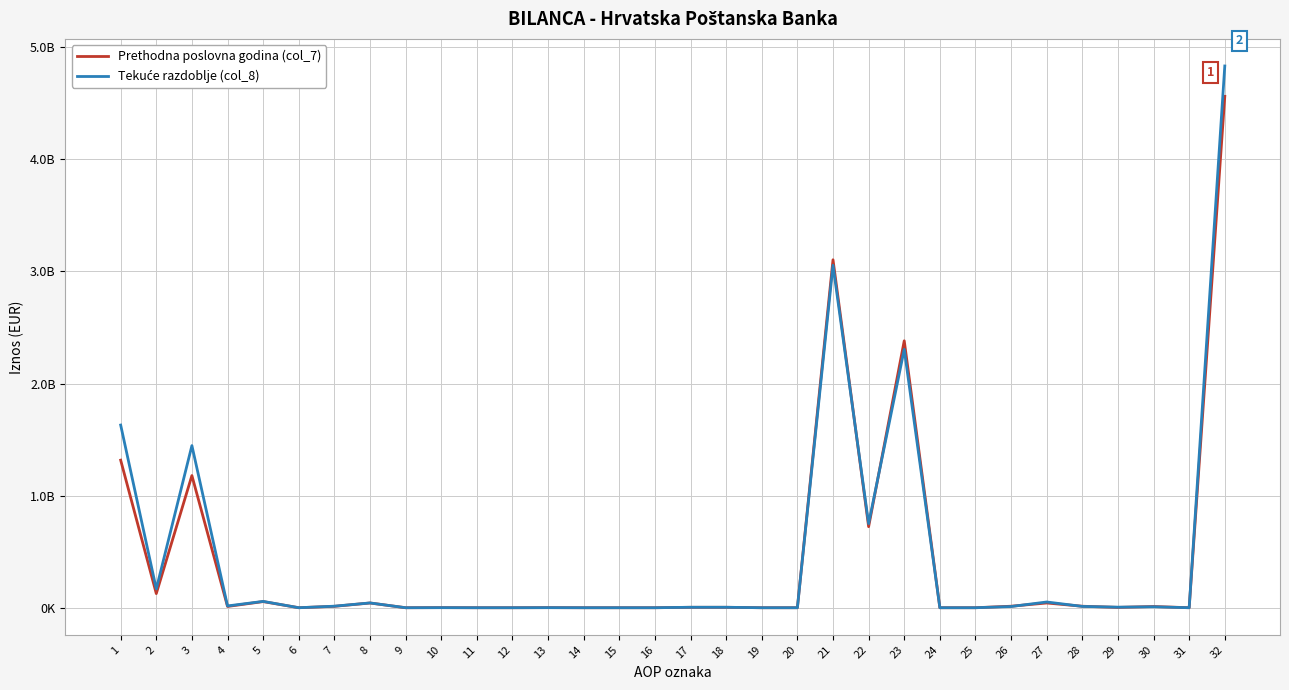

The Tekuće razdoblje (col_8) series shows 6037519 at 18. True or false?

False